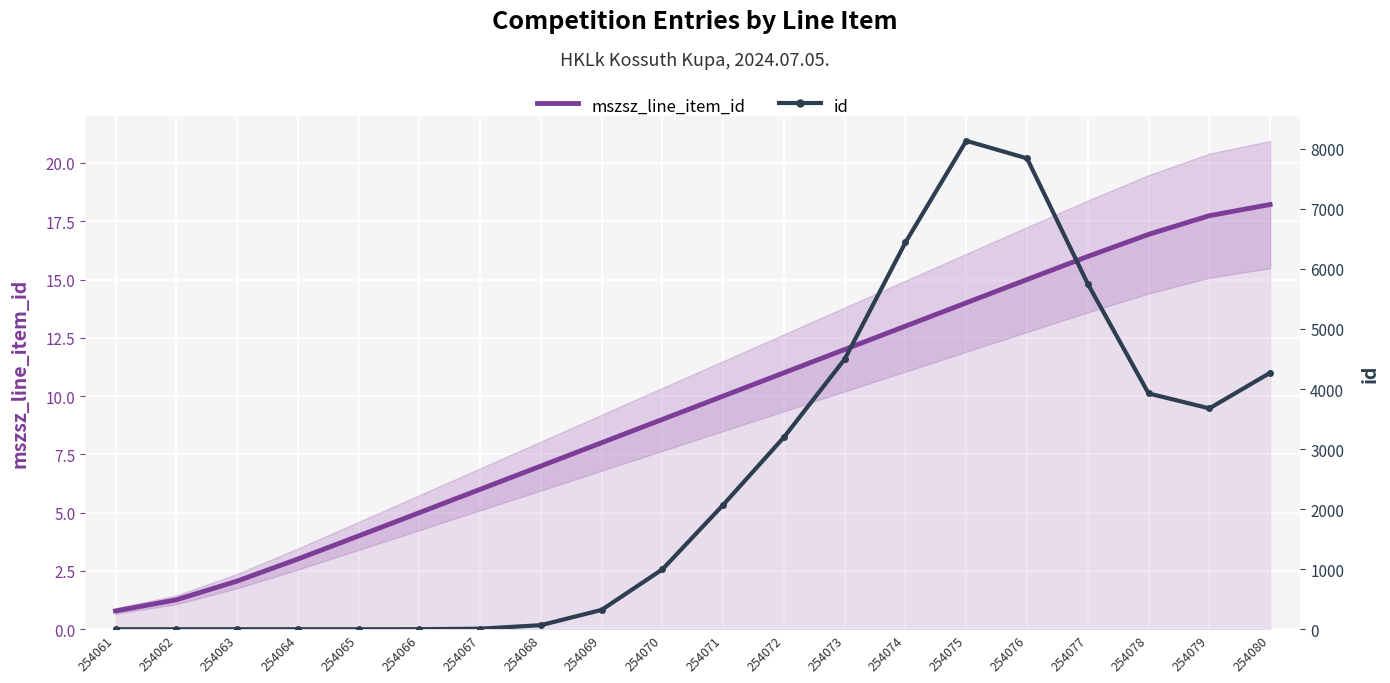

At which label does mszsz_line_item_id reach its minimum?

254061